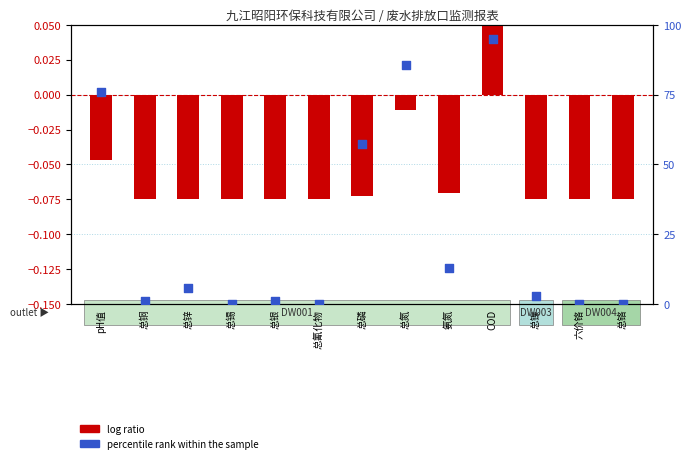

At which category is the sum across all series the highest?

COD